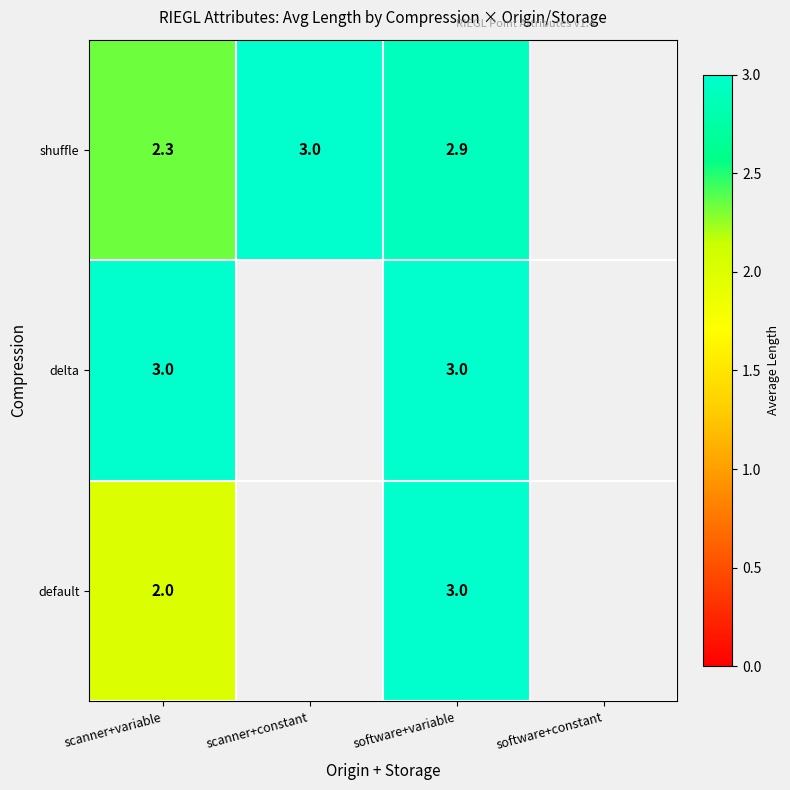

At scanner+variable, list the series in order from largest to smallest.

delta, shuffle, default